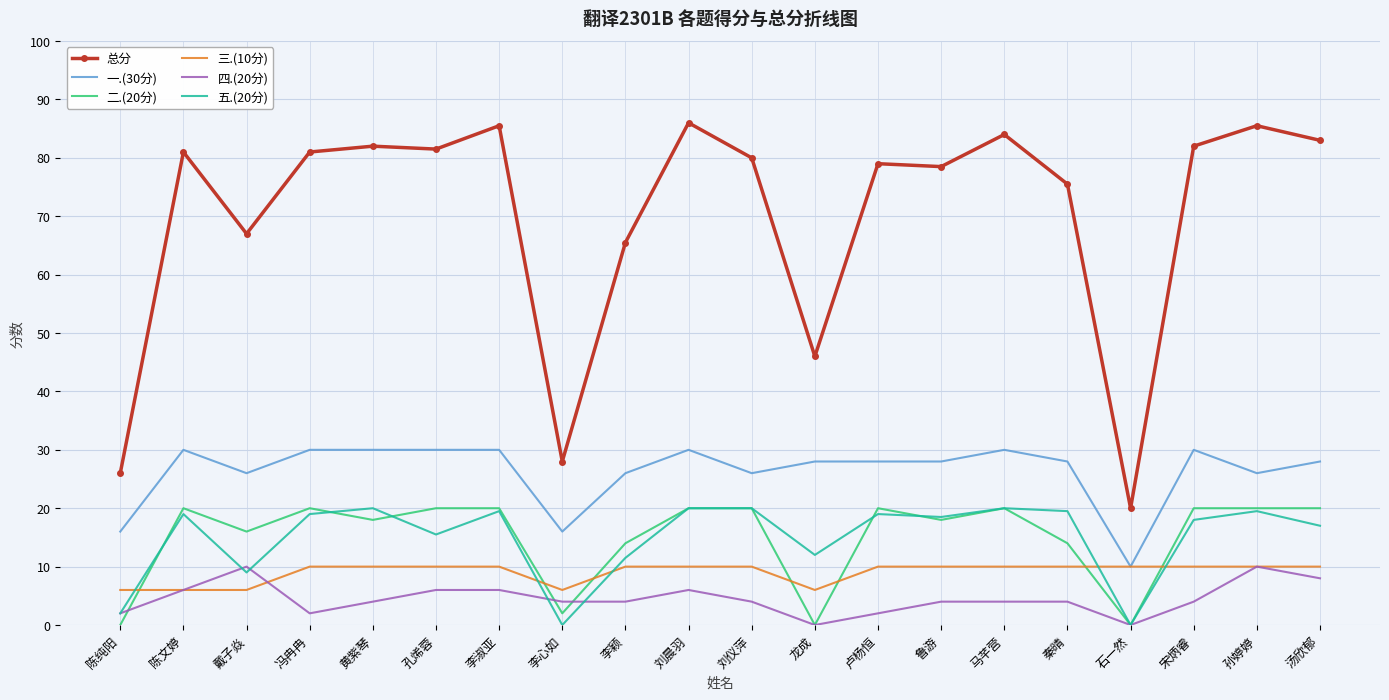

What is the difference between the second highest and minimum values in the 三.(10分) series?

4.0